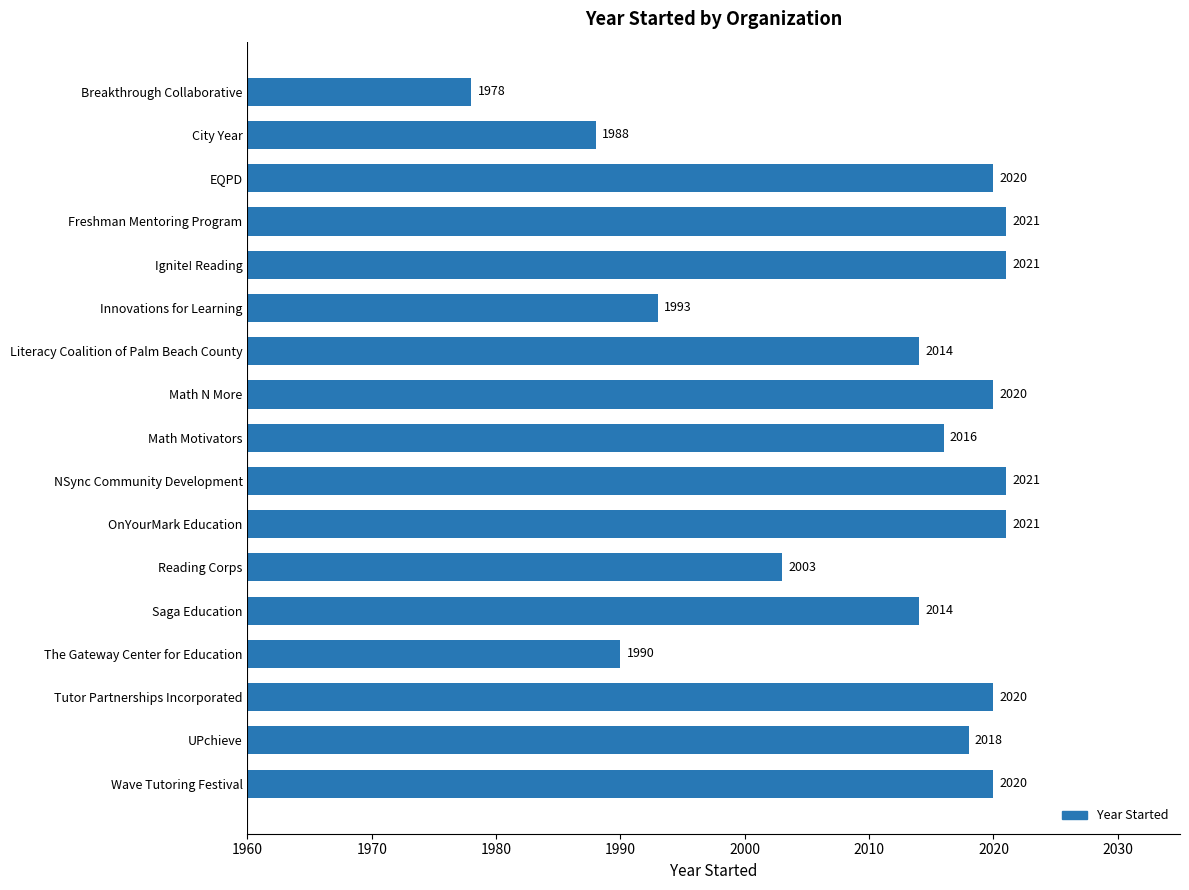

How many values are below 2018?

8